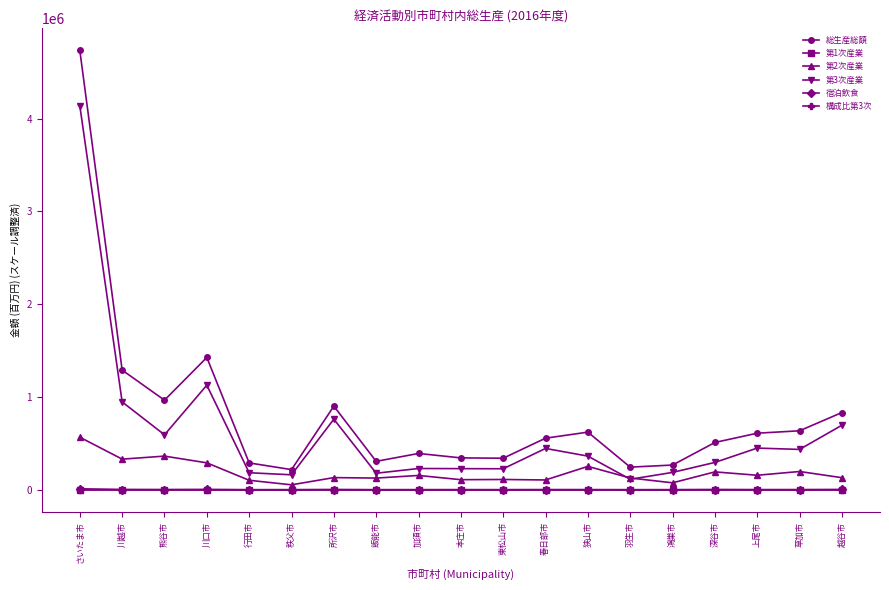

What is the label of the 16th point from the left?

深谷市